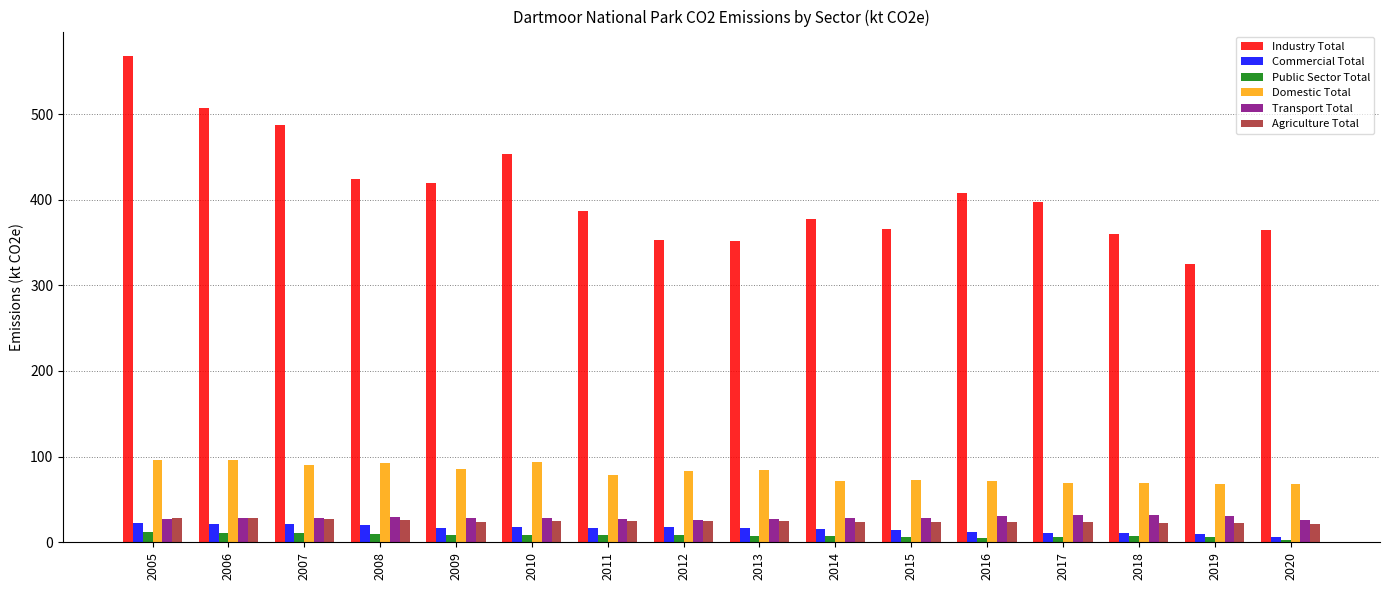

True or false: Commercial Total has a value of 14.1 at 2015.

True